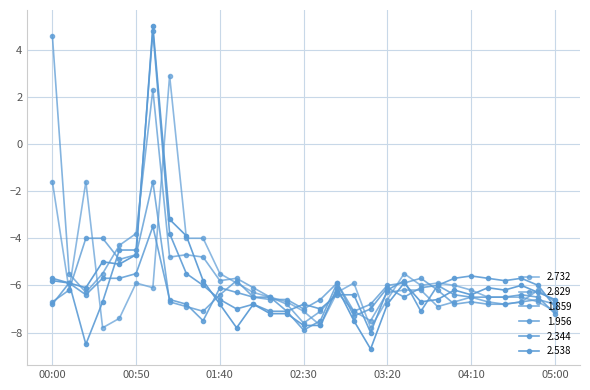

Does the chart have visible grid lines?

Yes